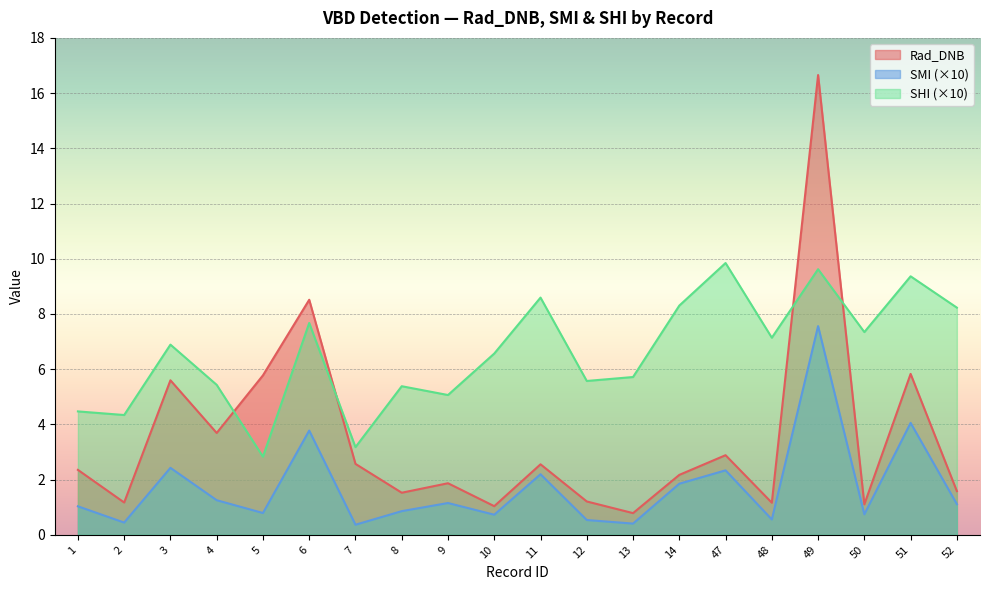

Reading left to right, transcribe all the data shown in this chart.

Rad_DNB: 2.4	1.2	5.6	3.7	5.8	8.5	2.6	1.5	1.9	1.0	2.6	1.2	0.8	2.2	2.9	1.2	16.7	1.1	5.8	1.6
SMI: 1.0	0.4	2.4	1.3	0.8	3.8	0.4	0.9	1.2	0.7	2.2	0.5	0.4	1.9	2.3	0.6	7.6	0.7	4.1	1.1
SHI: 4.5	4.3	6.9	5.4	2.8	7.7	3.2	5.4	5.1	6.6	8.6	5.6	5.7	8.3	9.8	7.1	9.6	7.3	9.4	8.2